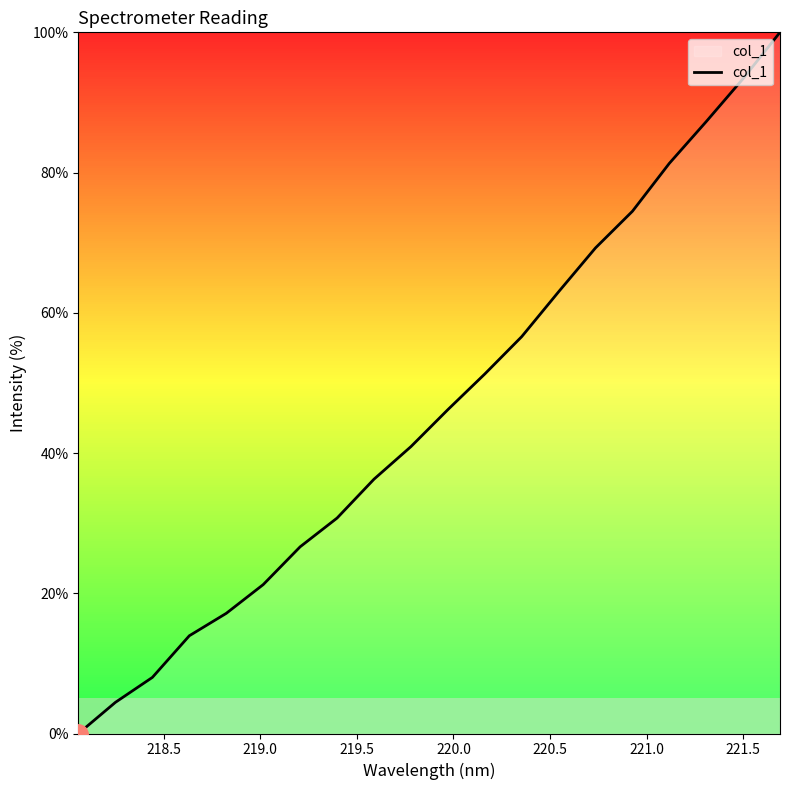

What is the maximum value shown in the chart?

100.0